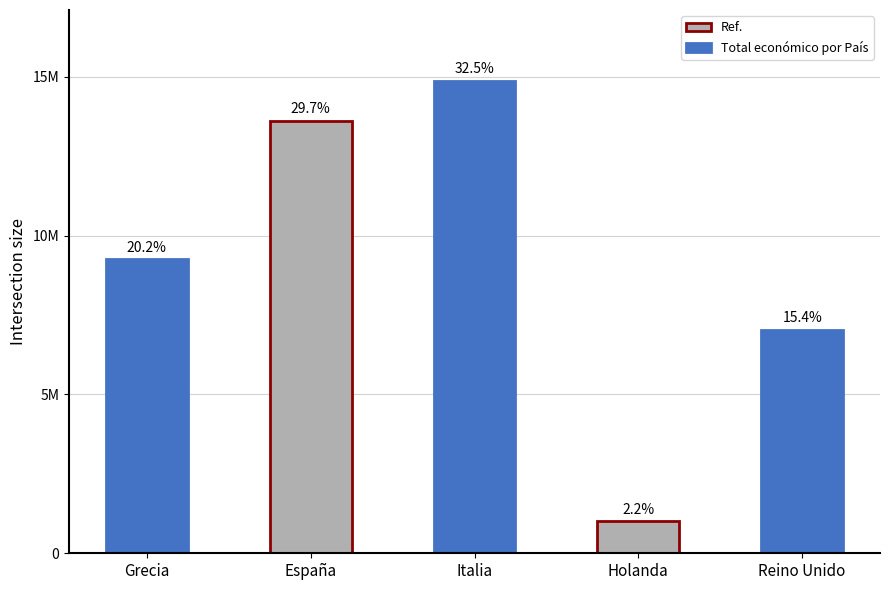

Does the chart contain any negative values?

No